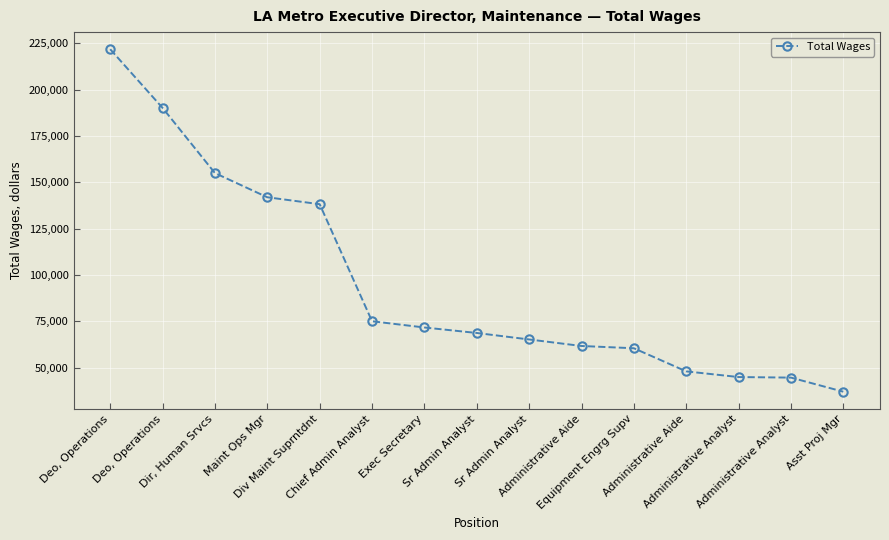

At which label is the value closest to 129404?

Div Maint Suprntdnt